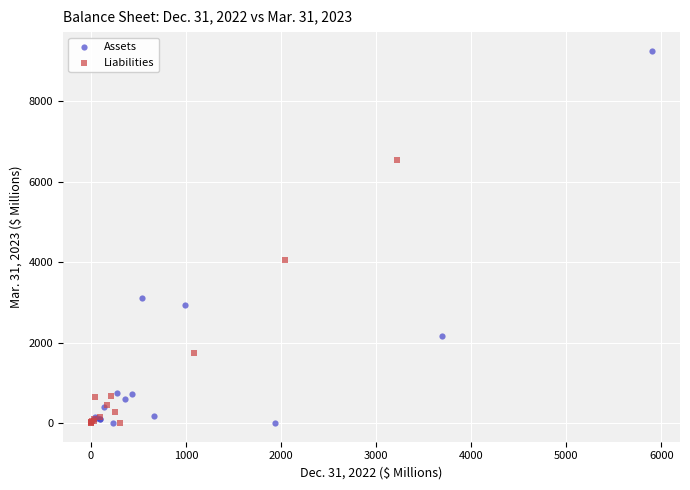

Which series reaches the maximum Y coordinate?

Assets